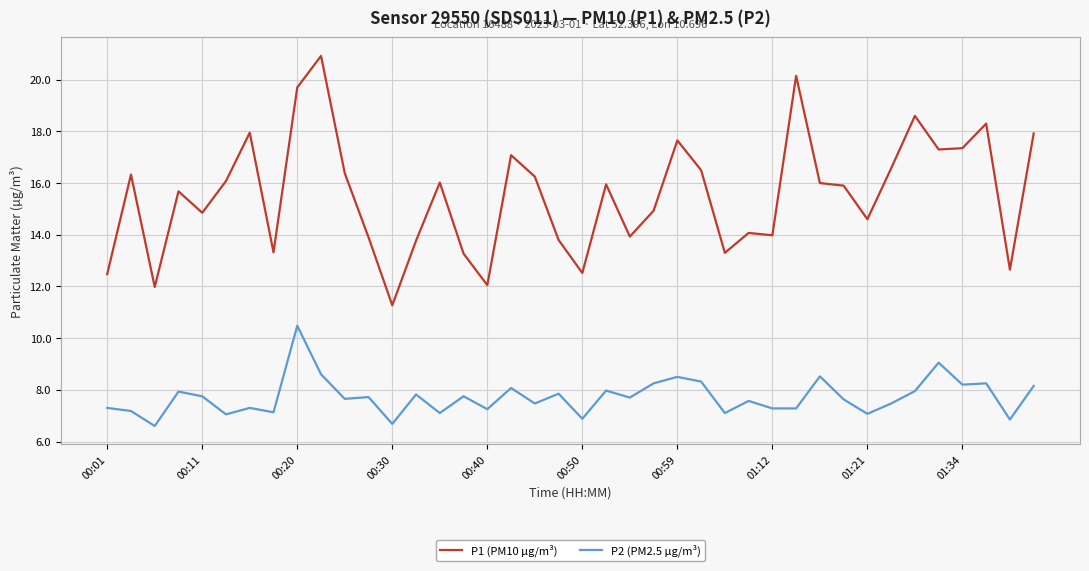

True or false: P1 (PM10 µg/m³) has more than 0 interior local peaks.

True